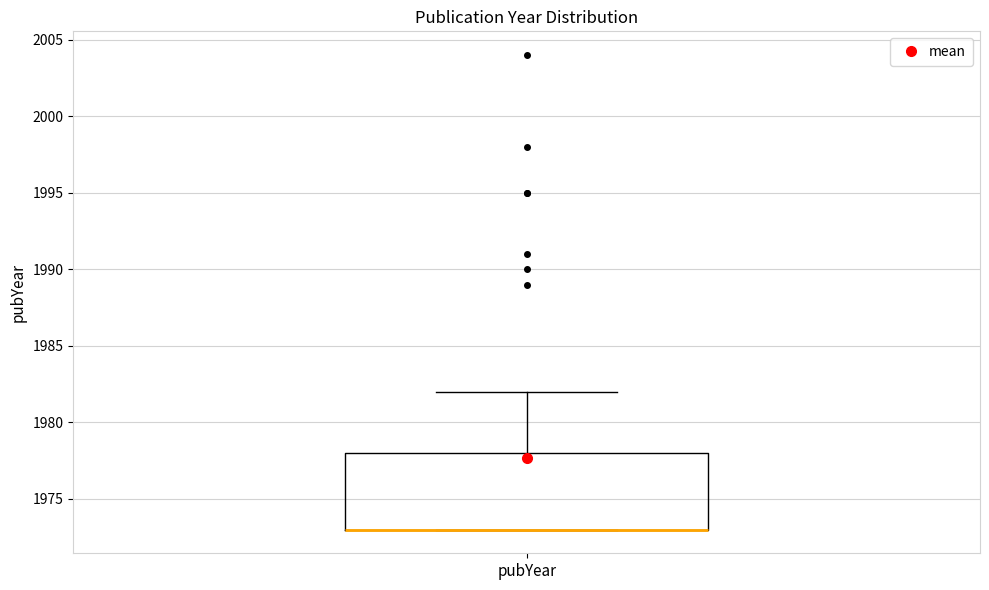

Read this box plot against the y-axis: the position of the median line, the range covered by the box, and the ends of both whiskers. The values are not printed on the chart, so give them approximately, as read against the axis.

median 1973 (drawn on the box's lower edge), box 1973 to 1978, whiskers 1973 to 1982